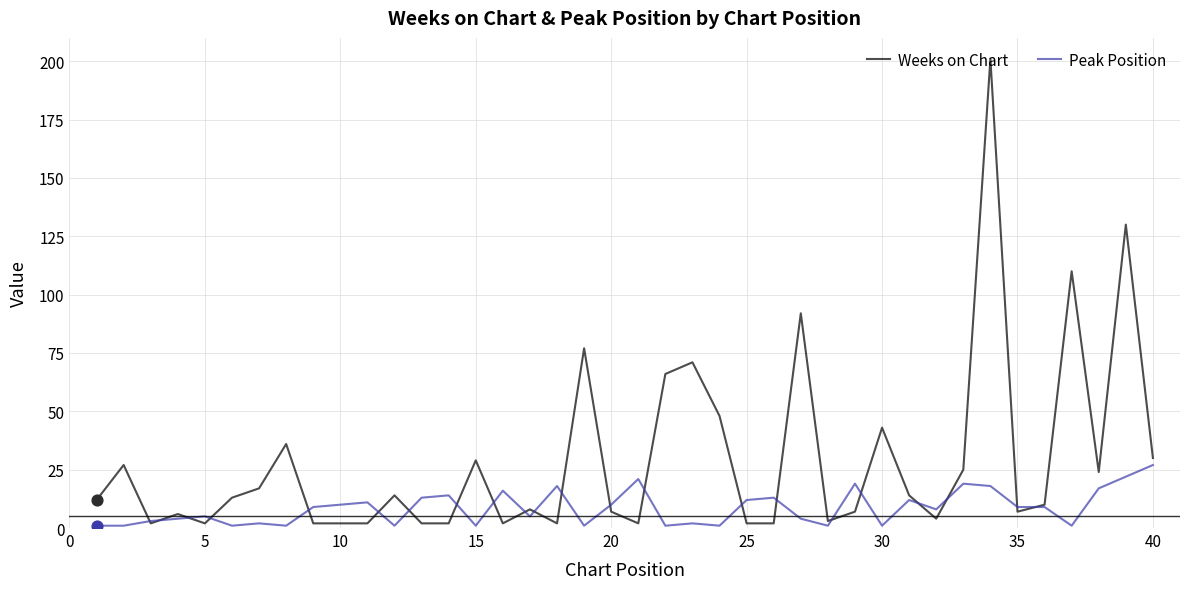

Which series has the largest total across all categories?

Weeks on Chart